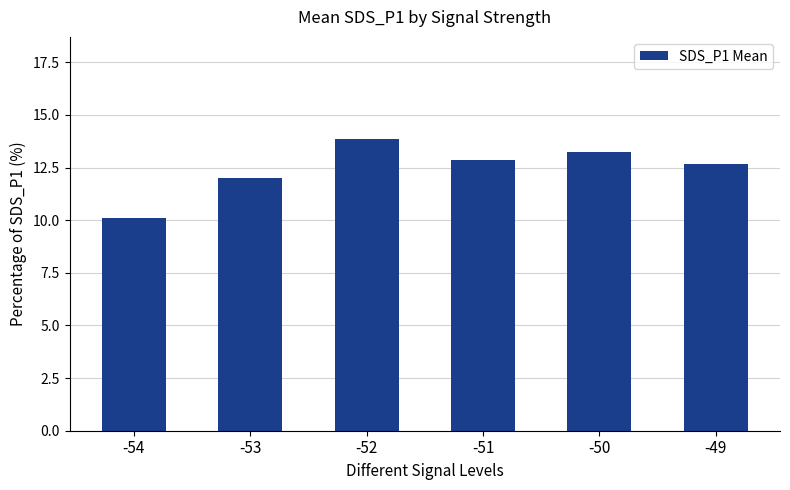

Rank the categories by value from lowest to highest.

-54, -53, -49, -51, -50, -52